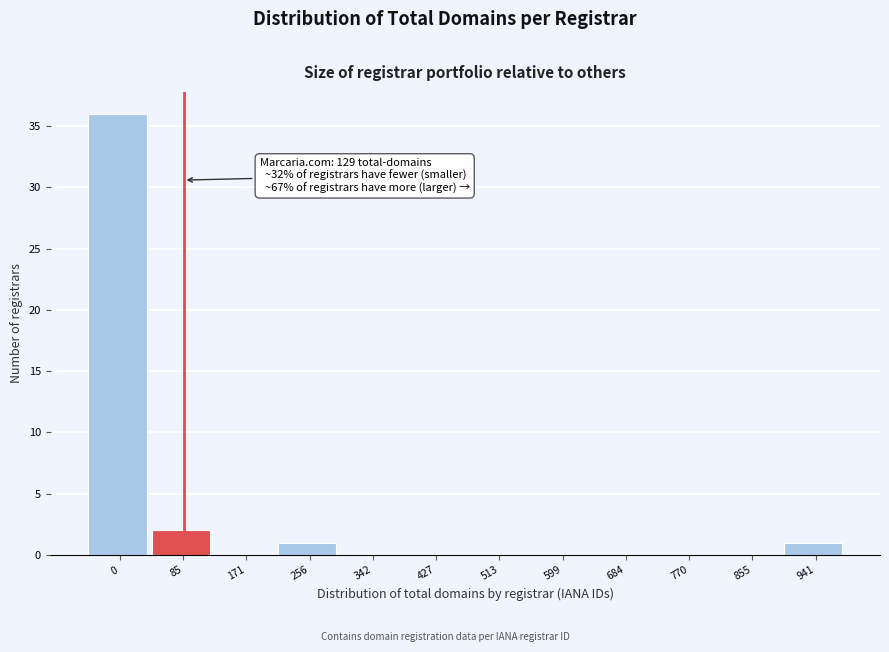

Reading right to left, what are all the values shown in this chart?

941=1	855=0	770=0	684=0	599=0	513=0	427=0	342=0	256=1	171=0	85=2	0=36